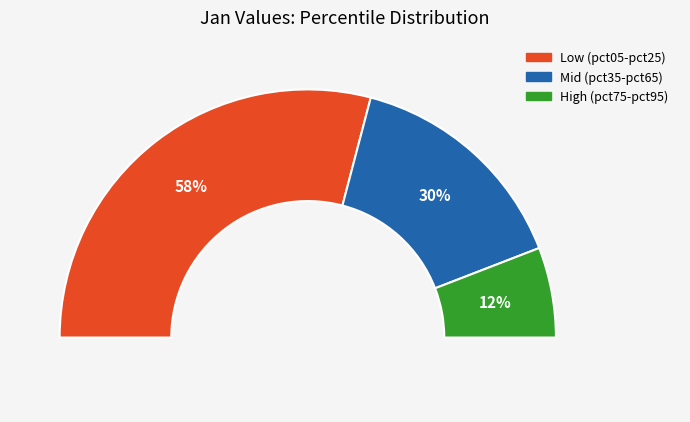

Which slice is the largest?

pct05